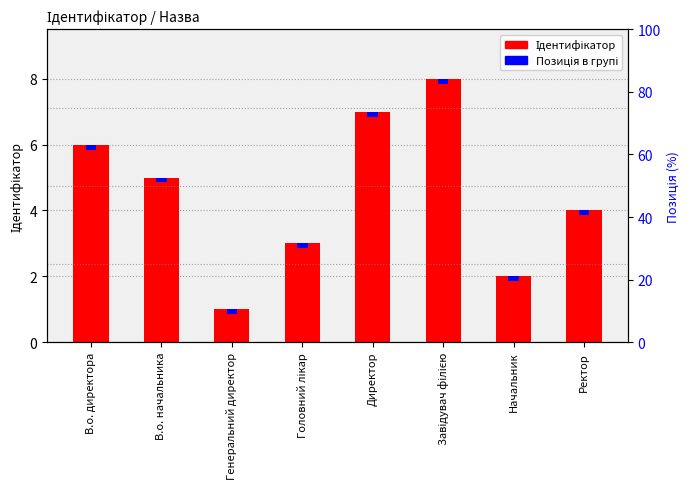

What is the sum of the values at Ректор and Генеральний директор?

5